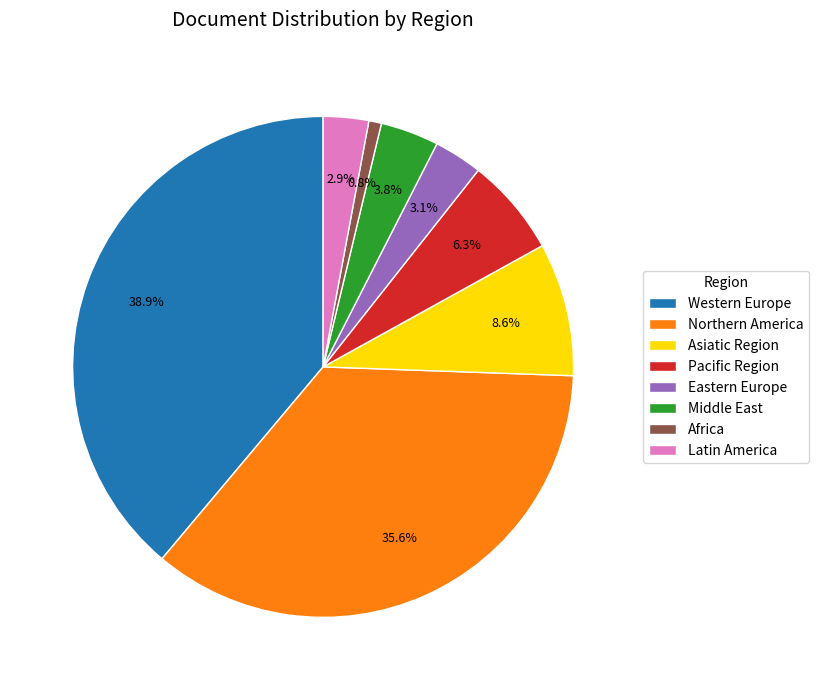

What is the ratio of the value at Africa to the value at Asiatic Region?

0.1